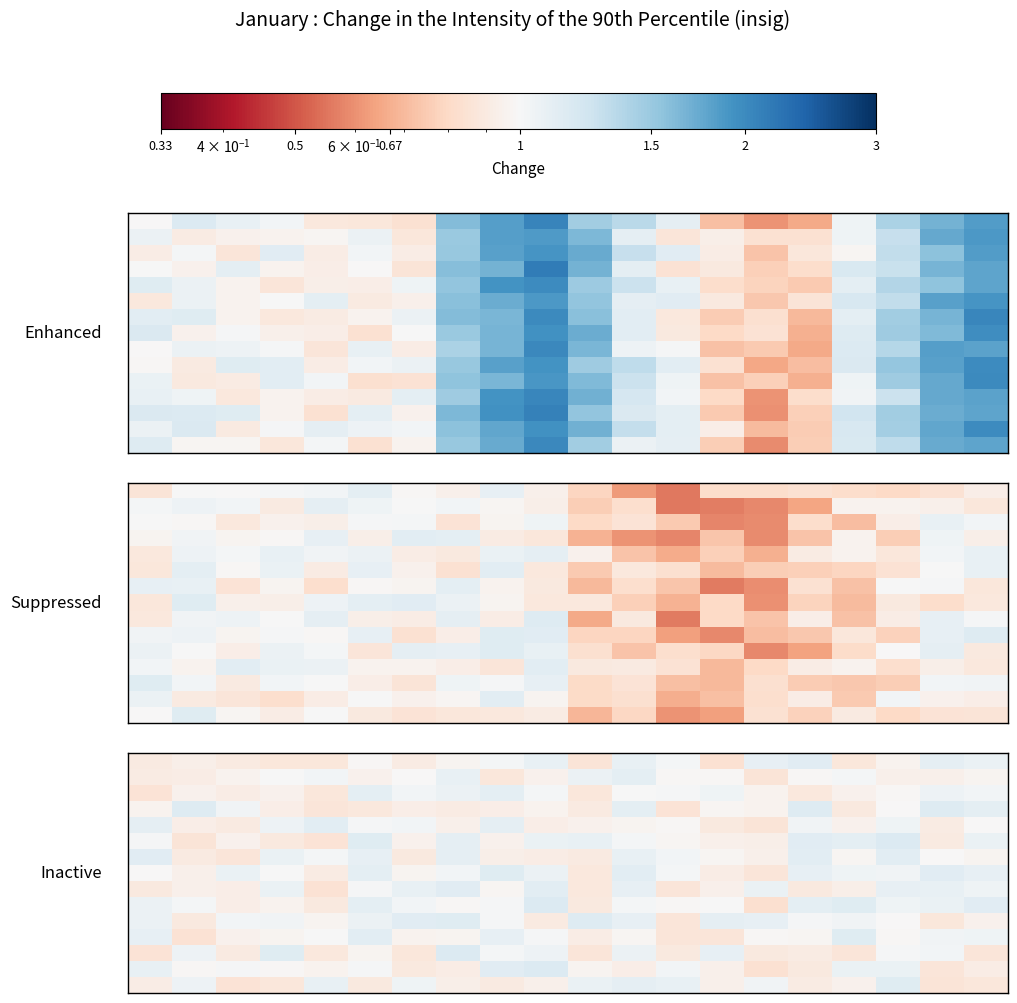

How many distinct data groups are displayed?

15